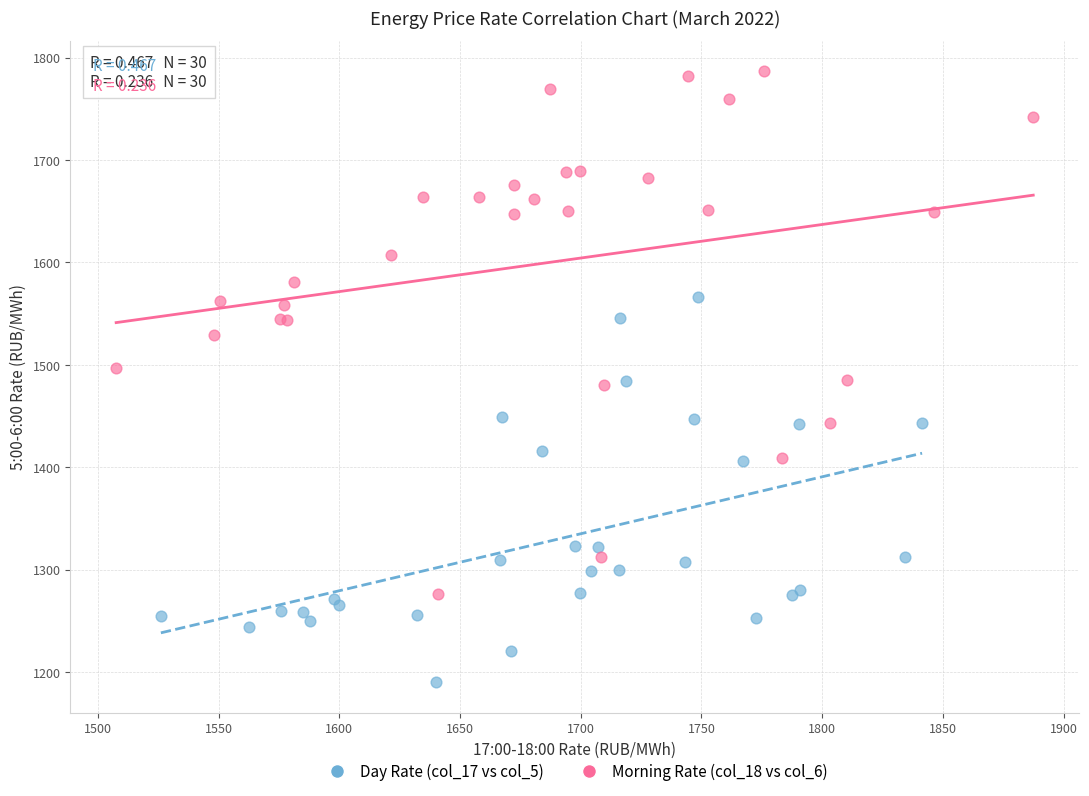

Which series reaches the maximum Y coordinate?

Morning Rate (col_18 vs col_6)